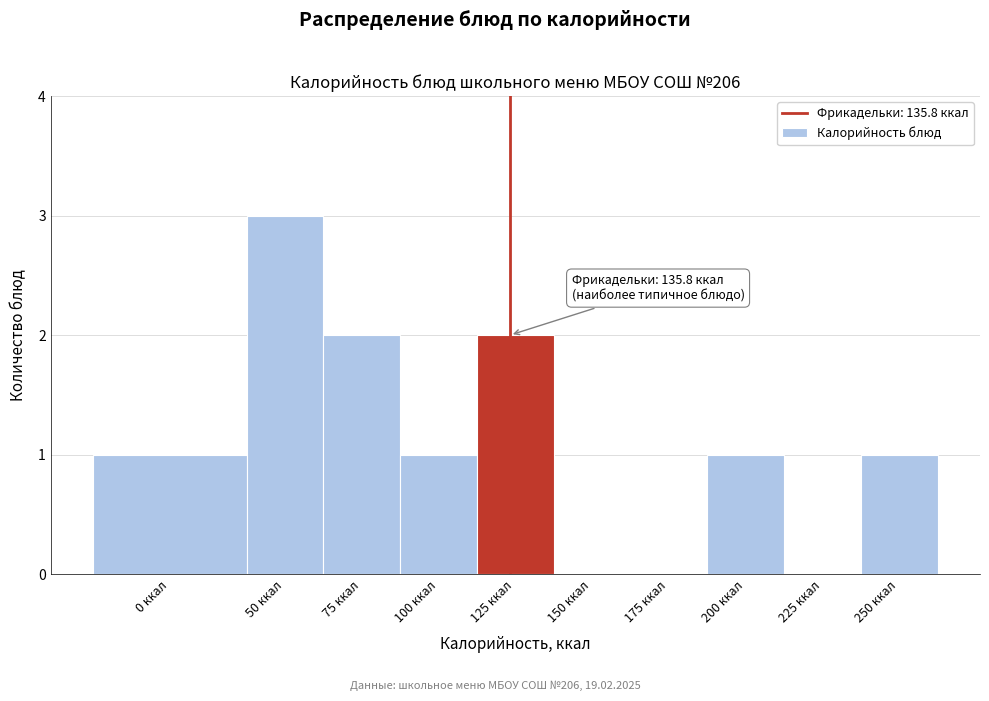

Reading right to left, extract all data points from this chart.

250 ккал=1	225 ккал=0	200 ккал=1	175 ккал=0	150 ккал=0	125 ккал=2	100 ккал=1	75 ккал=2	50 ккал=3	0 ккал=1